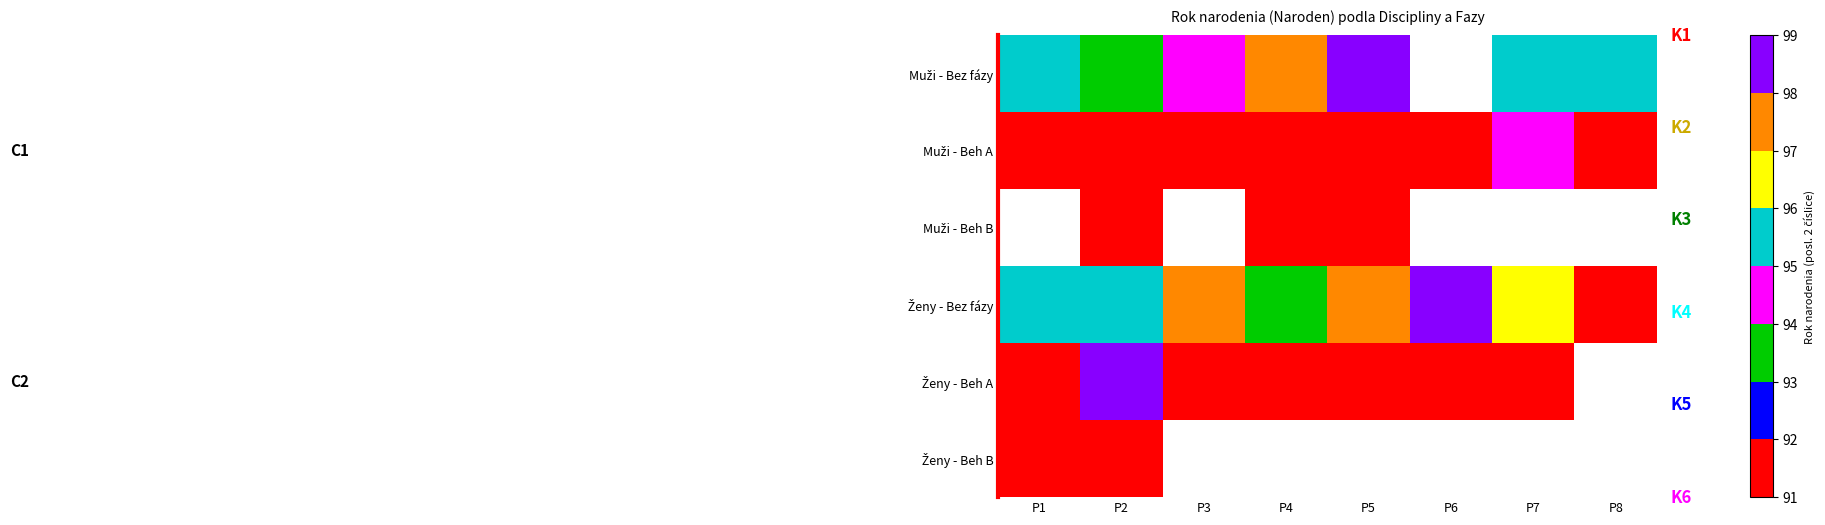

Between P7 and P3, which is larger?

P7